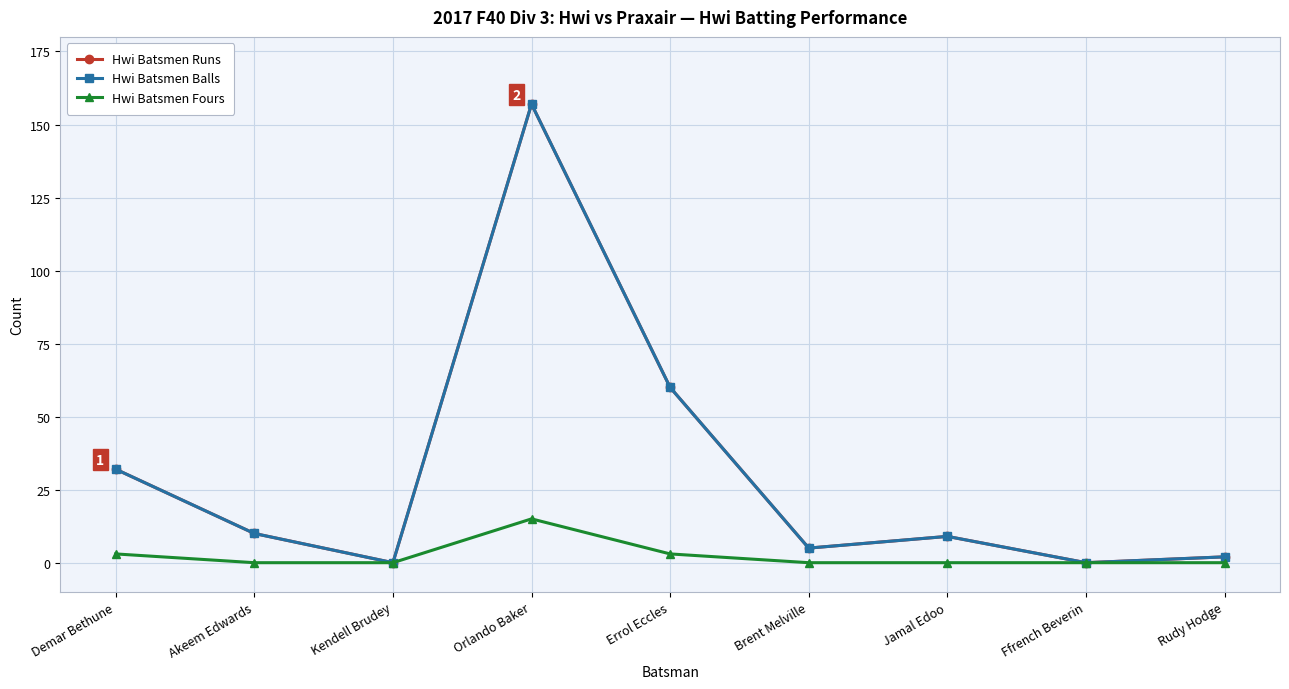

Which label corresponds to the largest value in the chart?

Orlando Baker